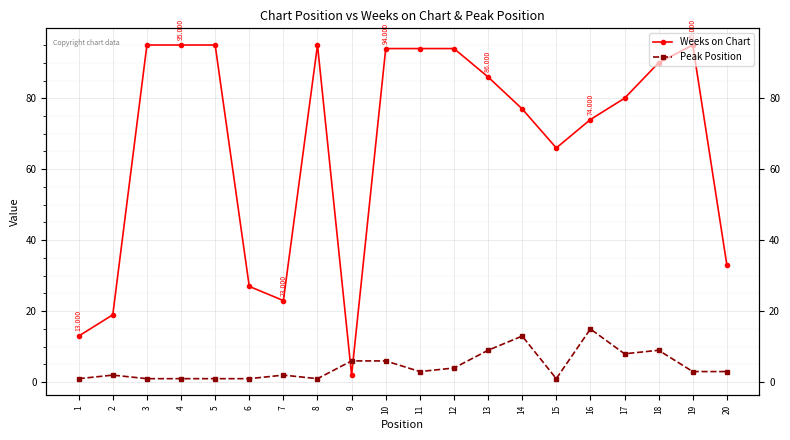

How many values in the Peak Position series are below 3?

9